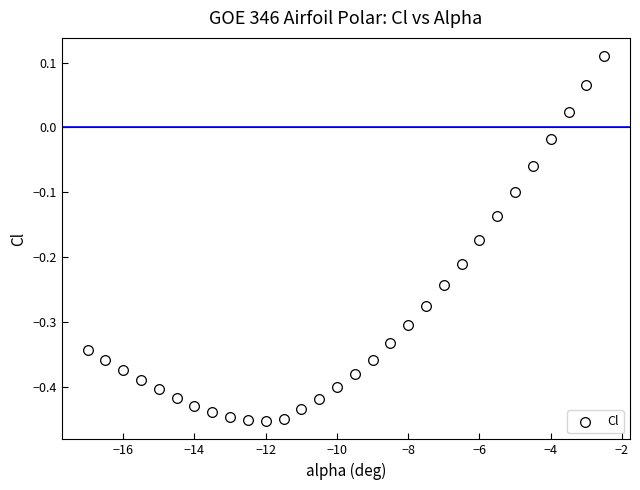

What is the range of Y values (max minus min)?

0.6